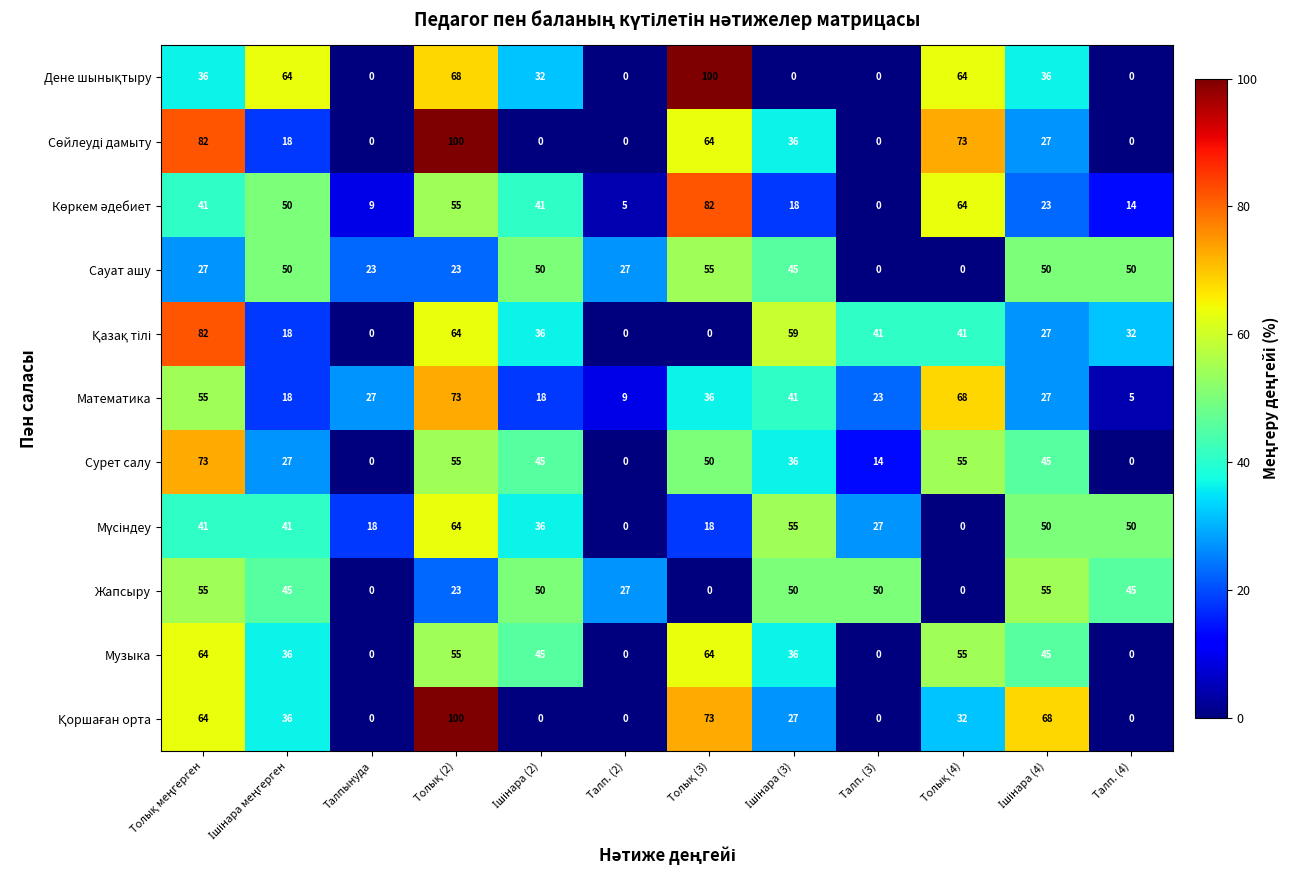

How many series are shown in this chart?

11